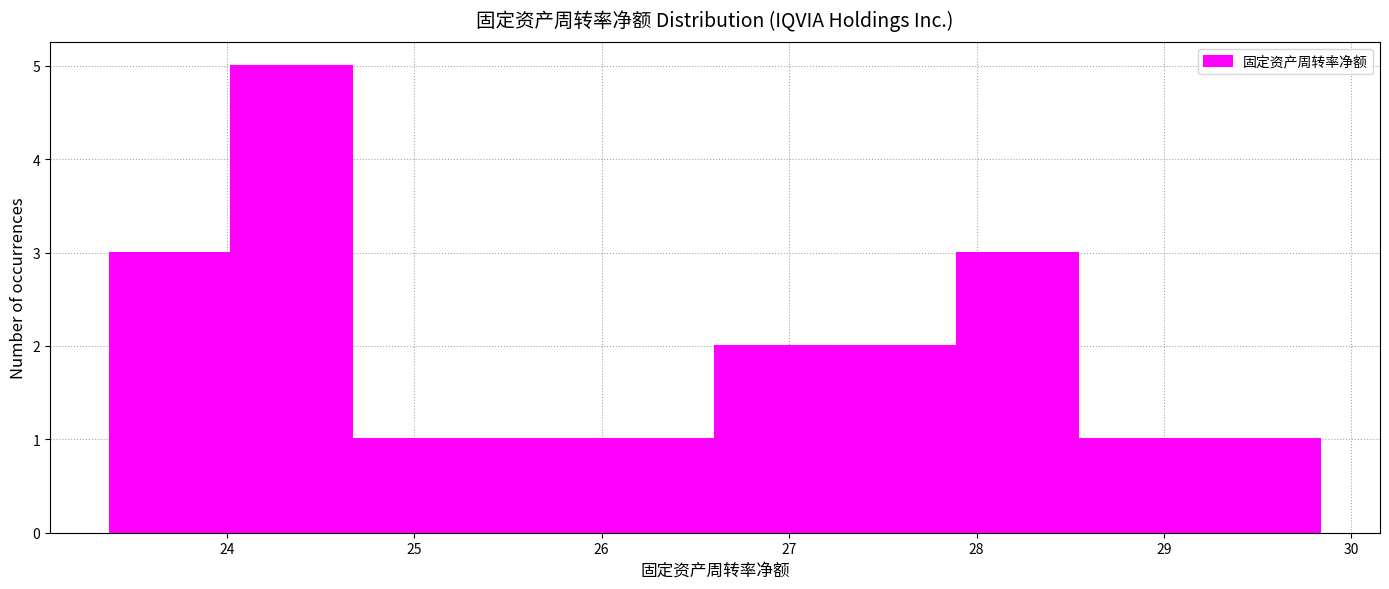

Reading left to right, list every bar in this chart as the range it spans on the x-axis followed by its height. Neither the bar edges nor the heights are printed on the chart, so give them approximately, as read against the axes.

23.4 to 24.0: 3
24.0 to 24.7: 5
24.7 to 25.3: 1
25.3 to 26.0: 1
26.0 to 26.6: 1
26.6 to 27.3: 2
27.3 to 27.9: 2
27.9 to 28.5: 3
28.5 to 29.2: 1
29.2 to 29.8: 1